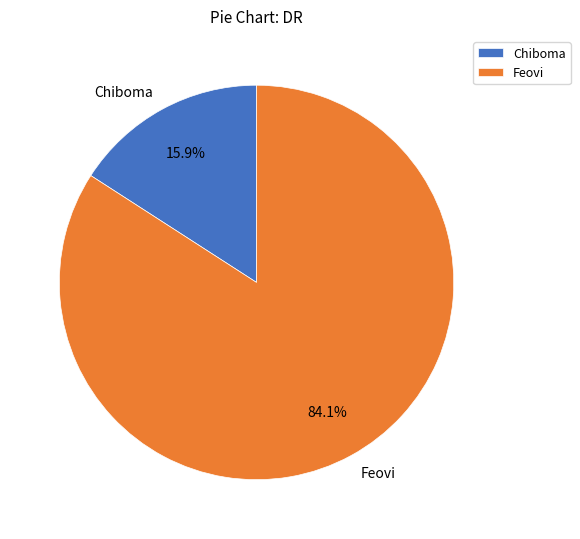

Which slice is the smallest?

Chiboma